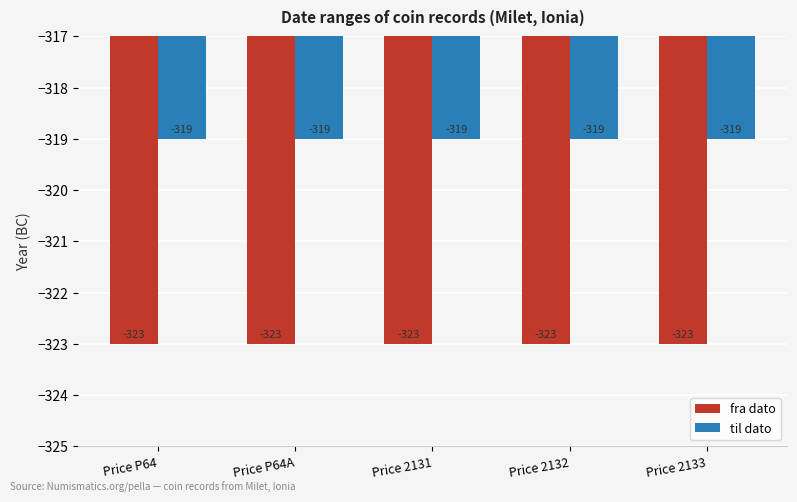

Reading left to right, list all the values displayed in this chart.

fra dato: -323	-323	-323	-323	-323
til dato: -319	-319	-319	-319	-319